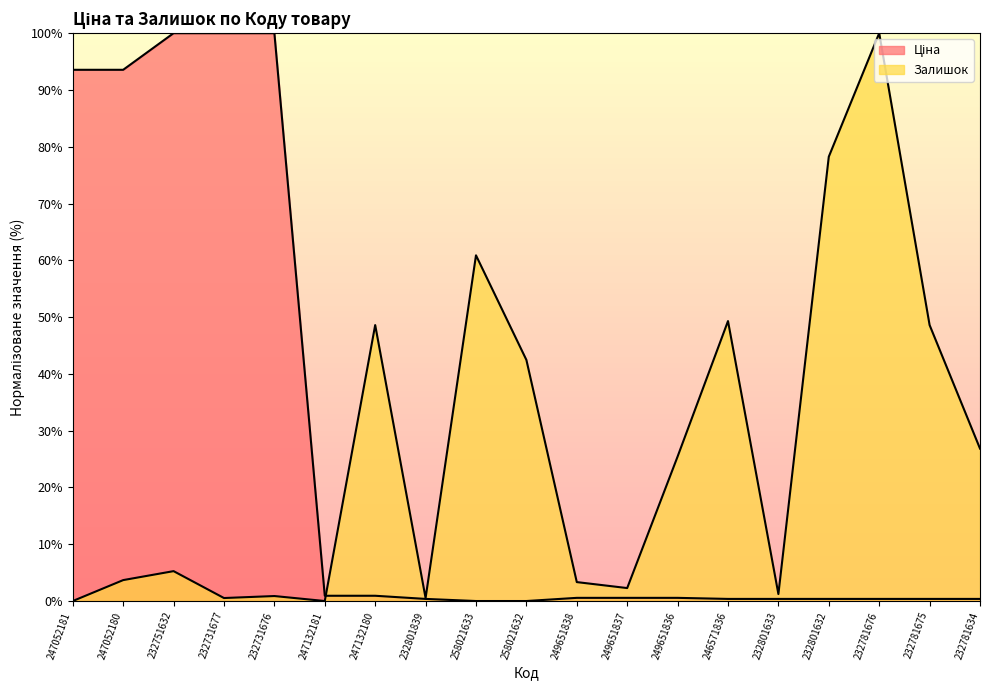

True or false: Ціна has more than 1 points higher than both neighbors.

False